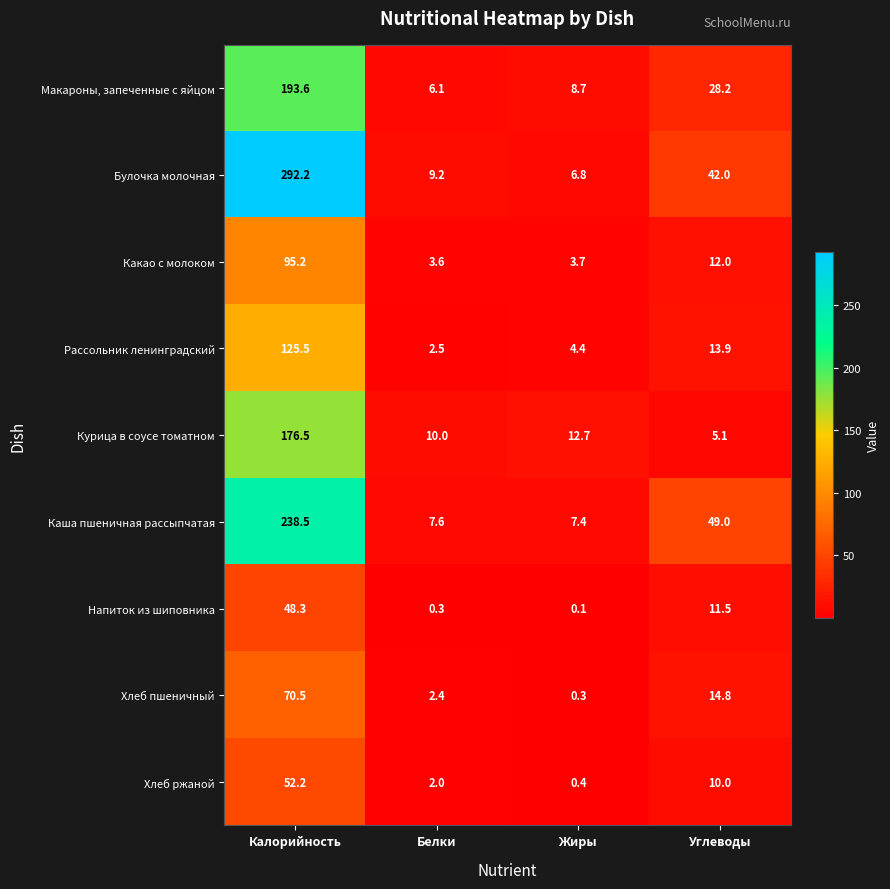

At which category is the sum across all series the highest?

Калорийность